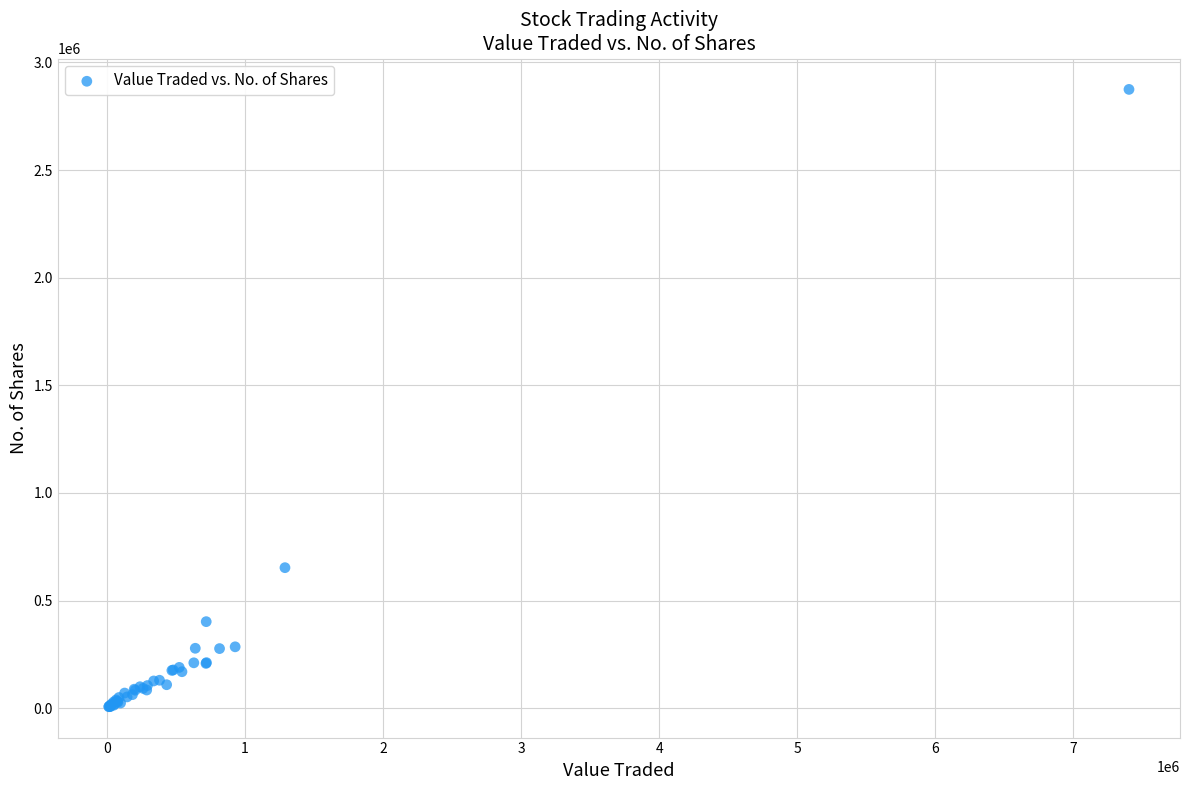

What Y value in the scatter plot is closest to 1440907?

653219